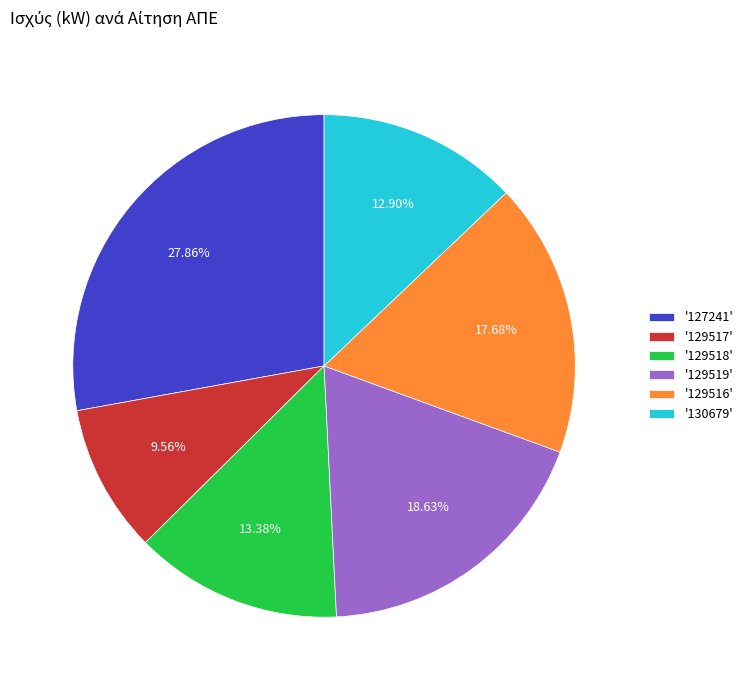

Which slice is the smallest?

'129517'